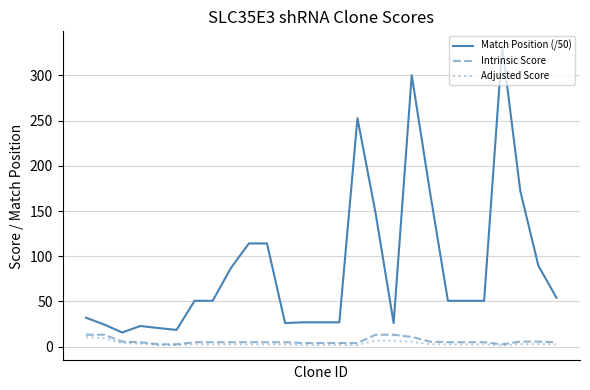

True or false: Match Position (/50) and Intrinsic Score intersect in this chart.

False